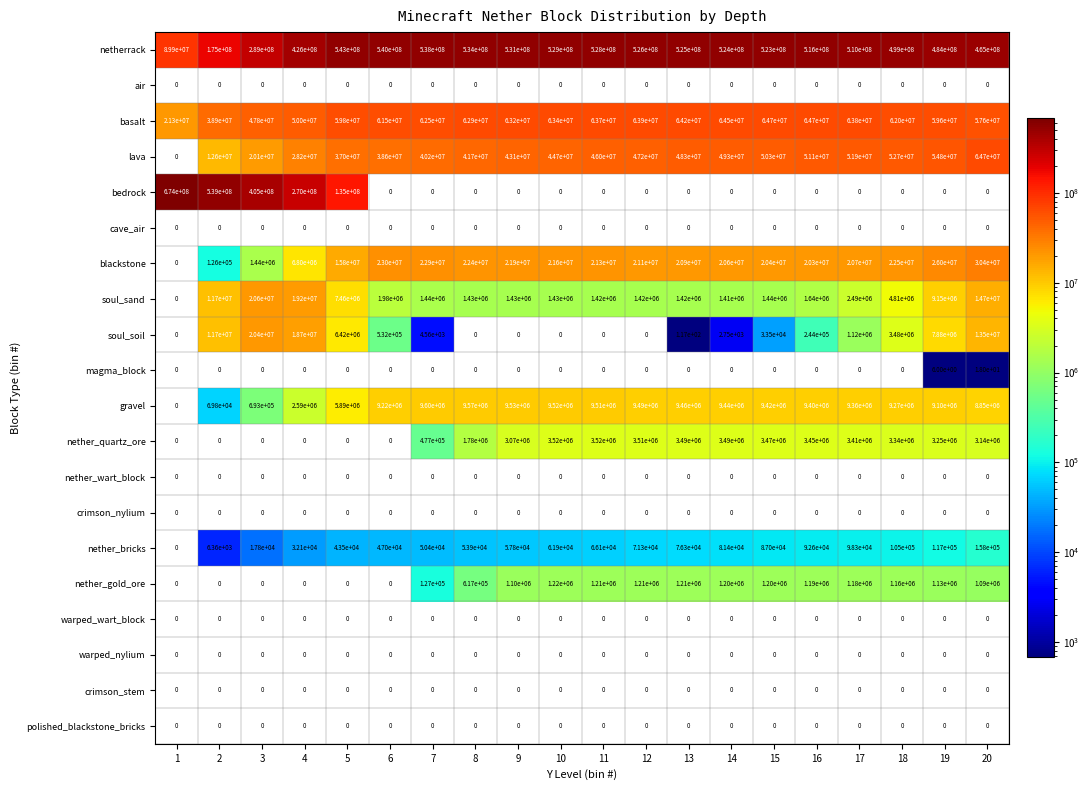

Which series changed the most between 5 and 14?

bedrock